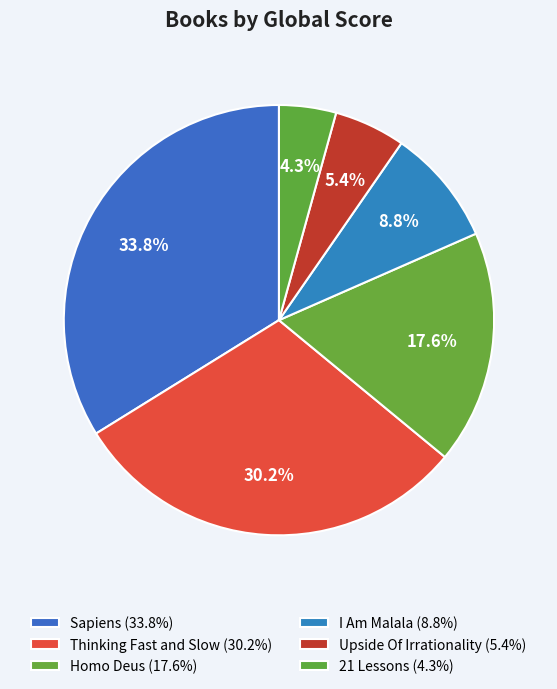

What is the ratio of the value at 21 Lessons to the value at I Am Malala?

0.5